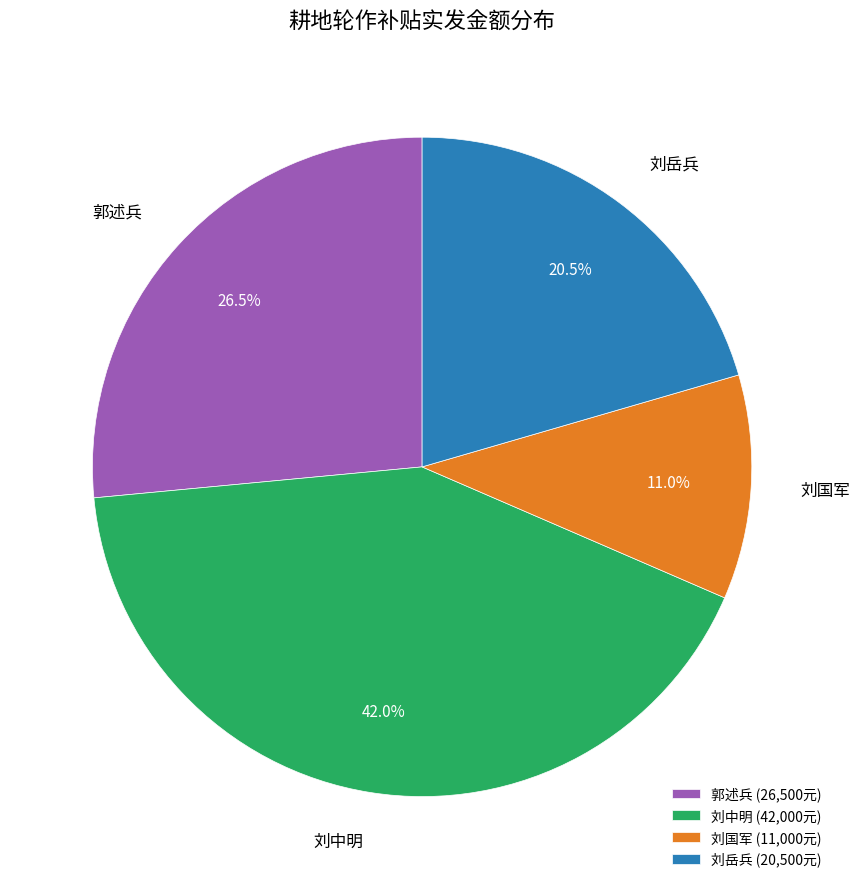

To the nearest percent, what is the average slice percentage?

25%